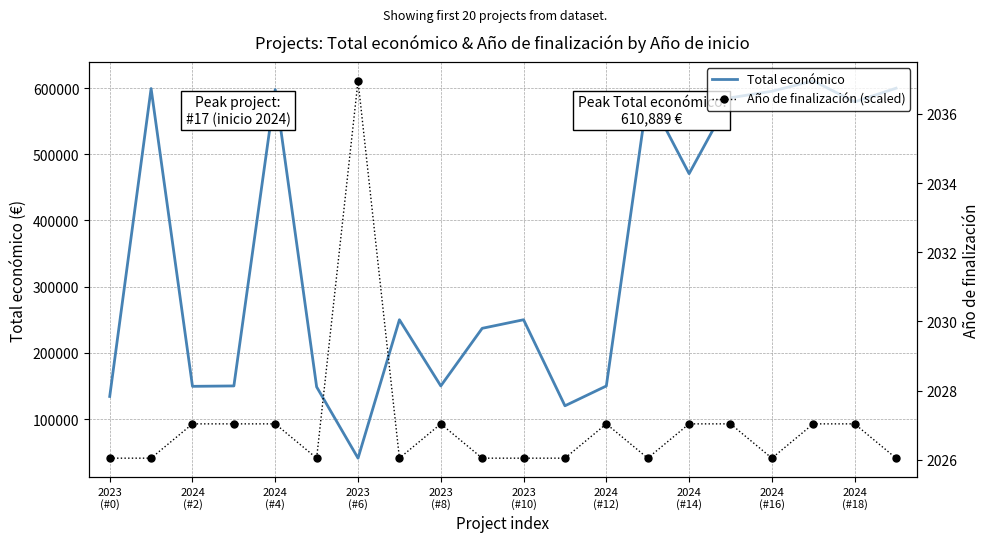

What is the lowest value of the Año de finalización (scaled) series?

40876.0